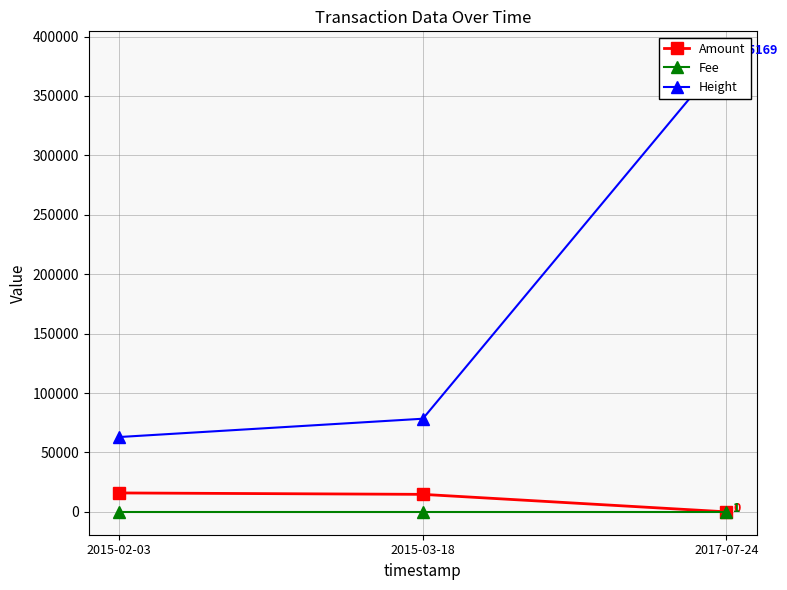

Which series has the largest total across all categories?

Height